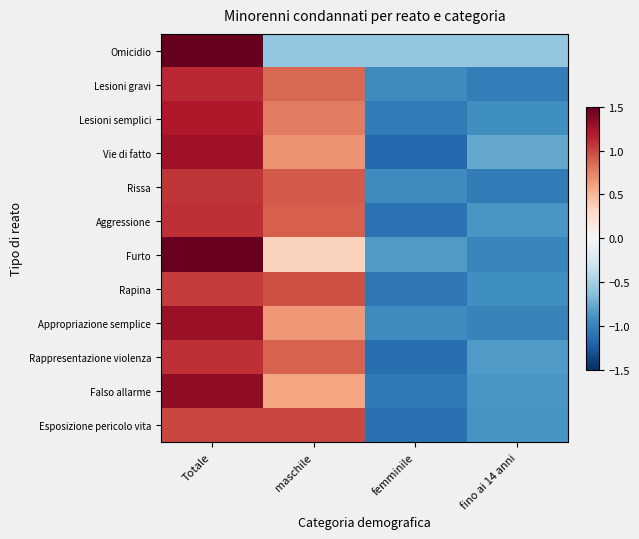

At which category is the sum across all series the highest?

Totale